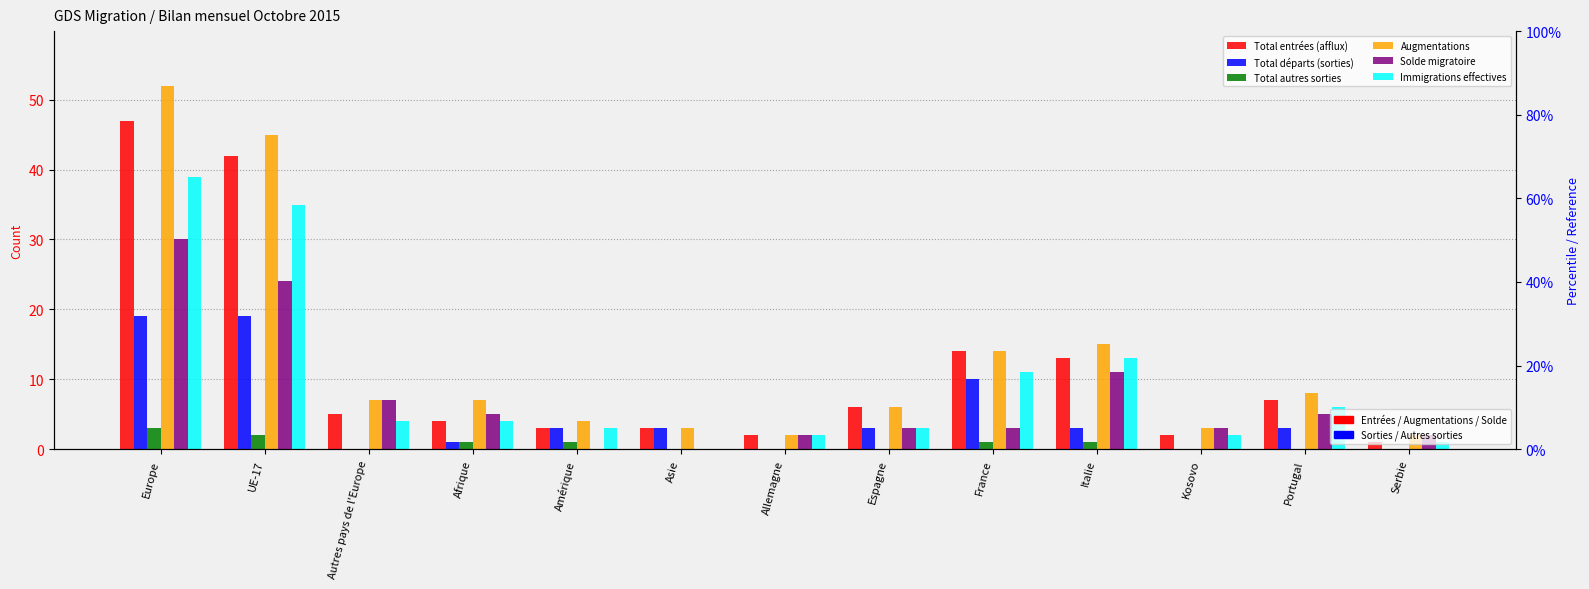

At which category does the chart reach its peak across all series?

Europe